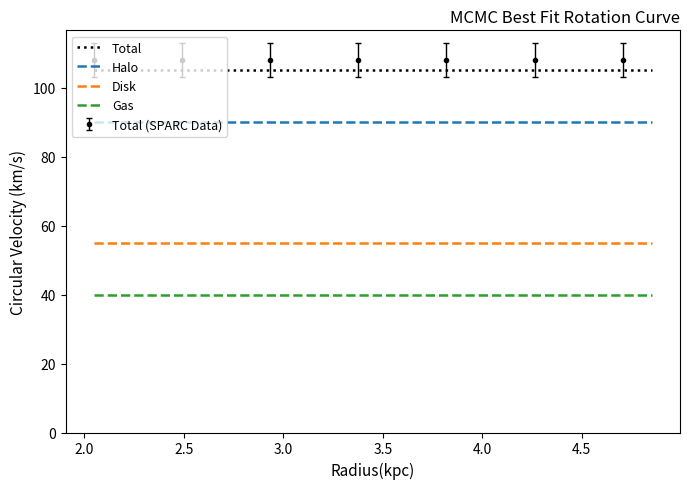

What is the sum of all Gas values?

800